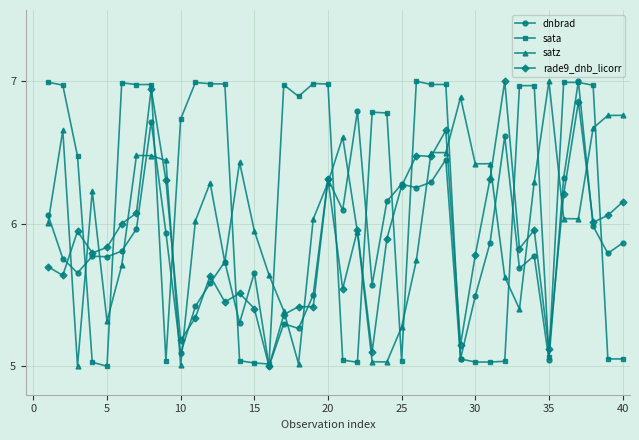

In dnbrad, how many points are lower than both neighbors (excluding endpoints)?

13